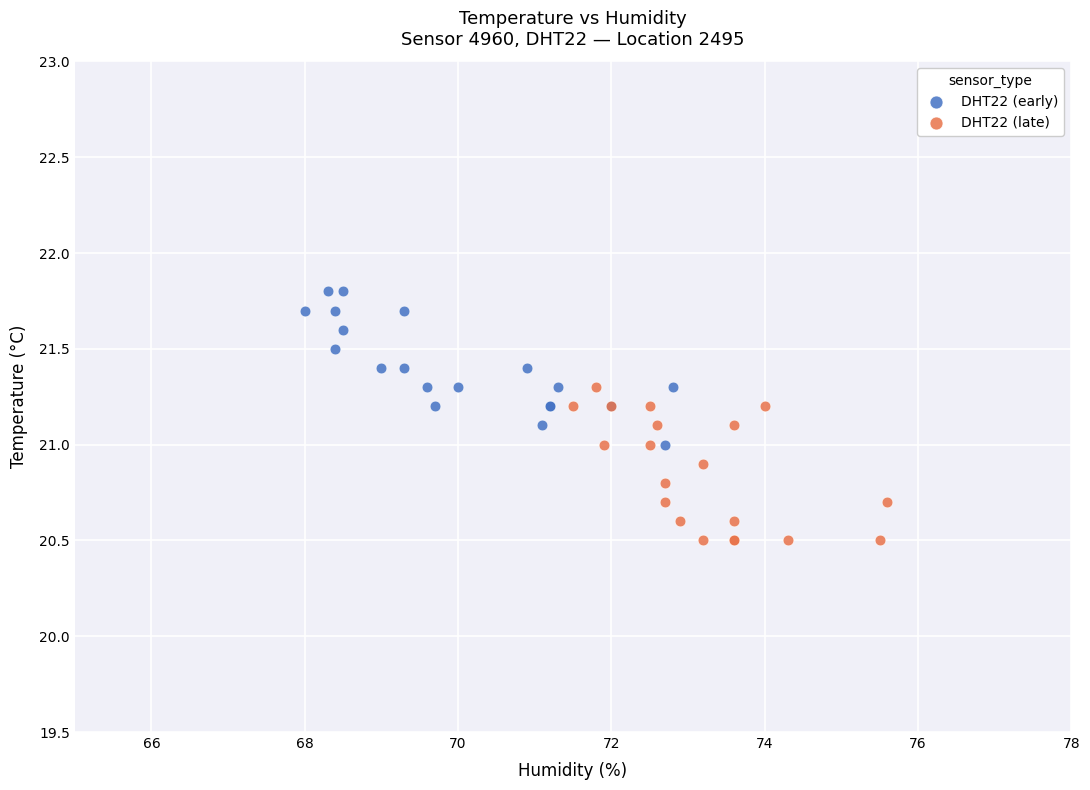

Which series contains the highest Y value?

DHT22 (early)